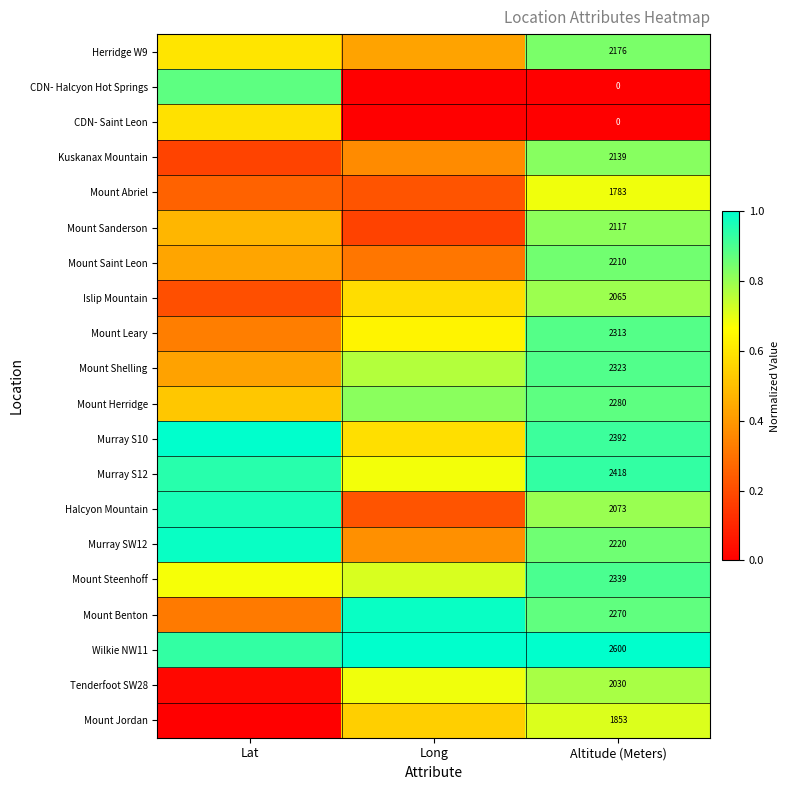

At how many categories does at least one series exceed 0?

3